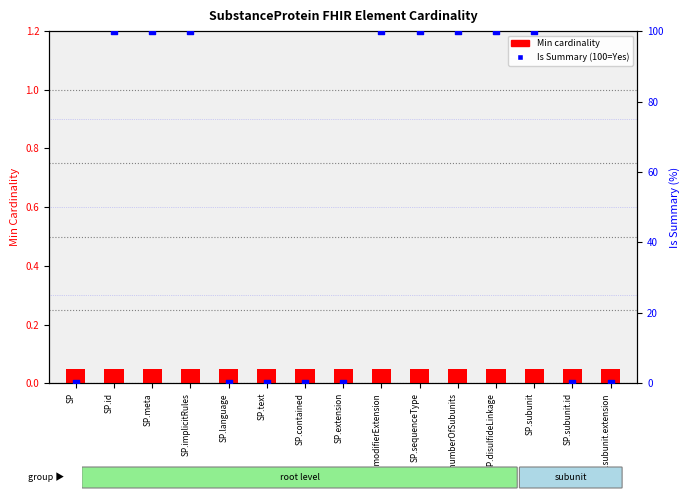

At which category is the sum across all series the highest?

SP.id